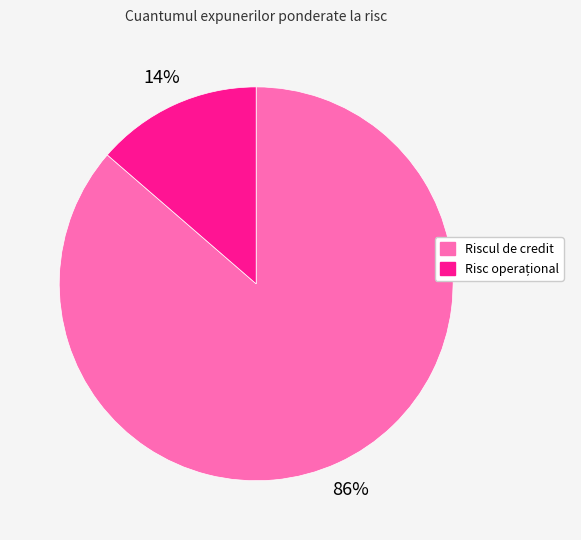

Which category accounts for the majority?

Riscul de credit